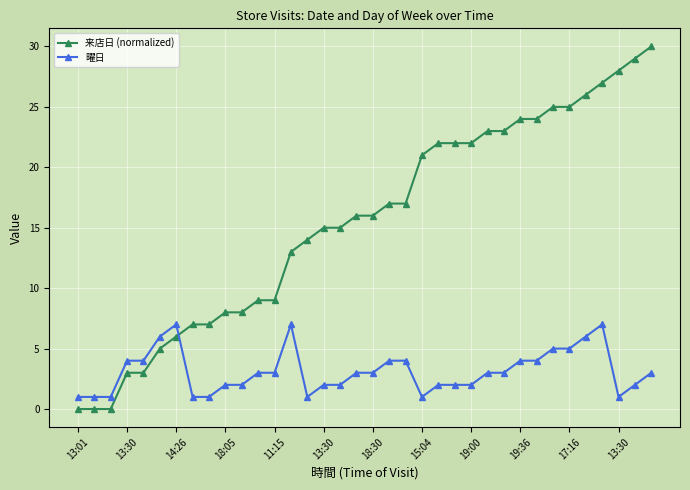

What is the difference between the maximum and second lowest values in the 来店日 (normalized) series?

30